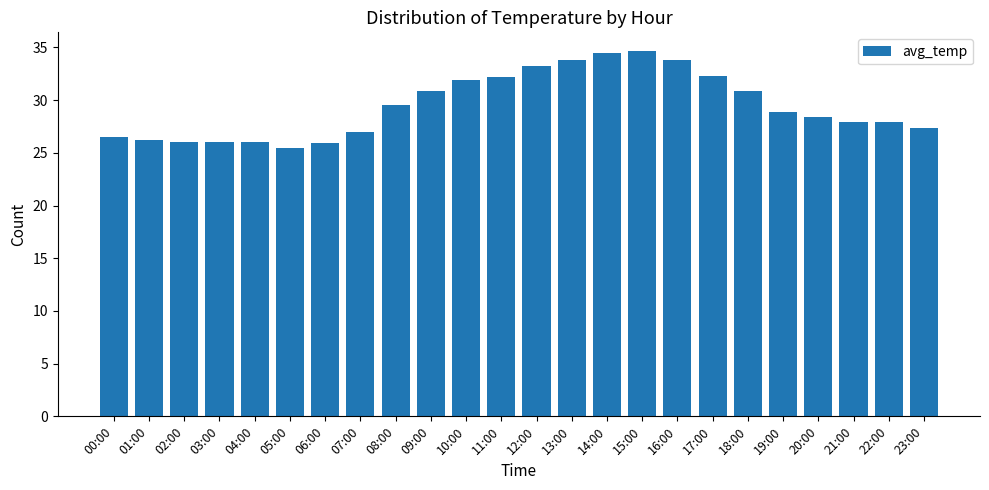

True or false: the data shows 10.7 at 08:00.

False